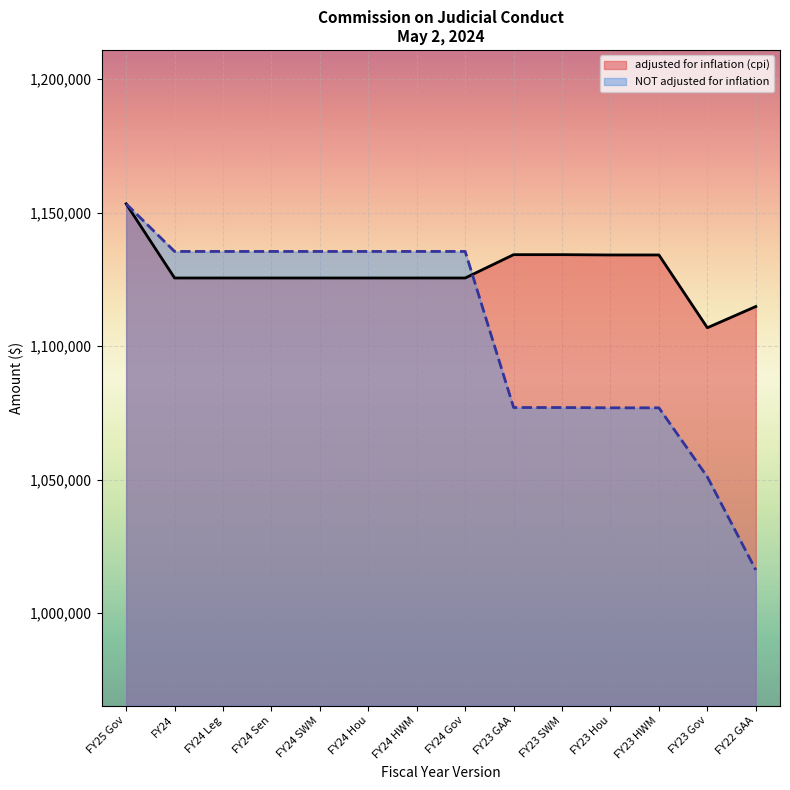

At which category is the sum across all series the highest?

FY25 Gov